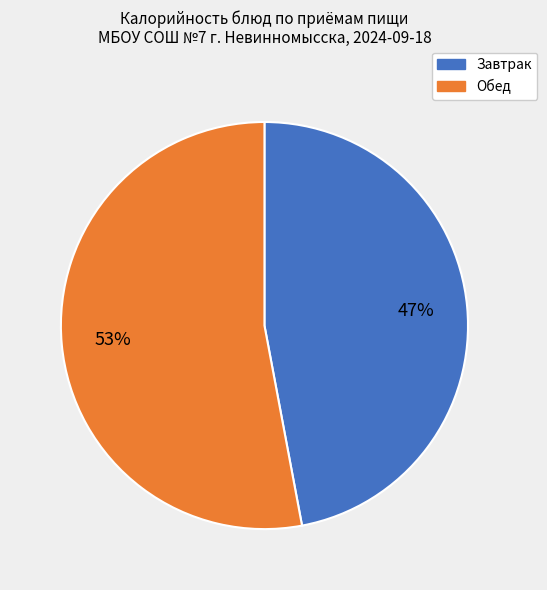

To the nearest percent, what is the average slice percentage?

50%